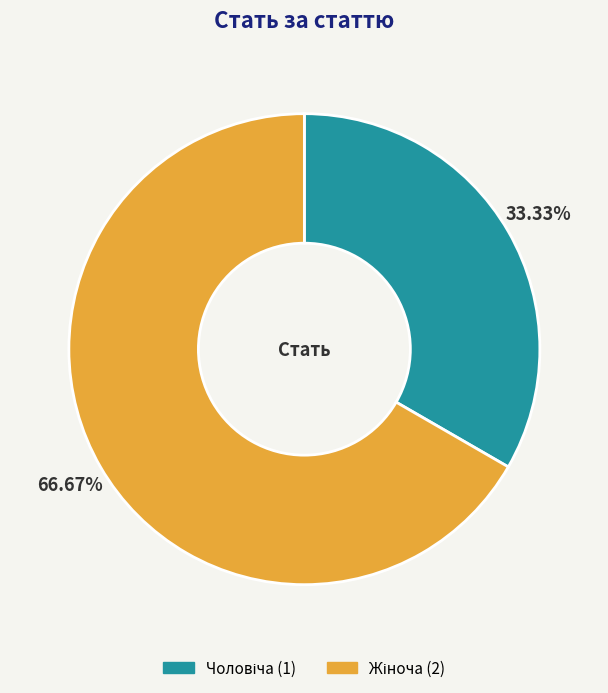

Is there a majority slice in this chart?

Yes